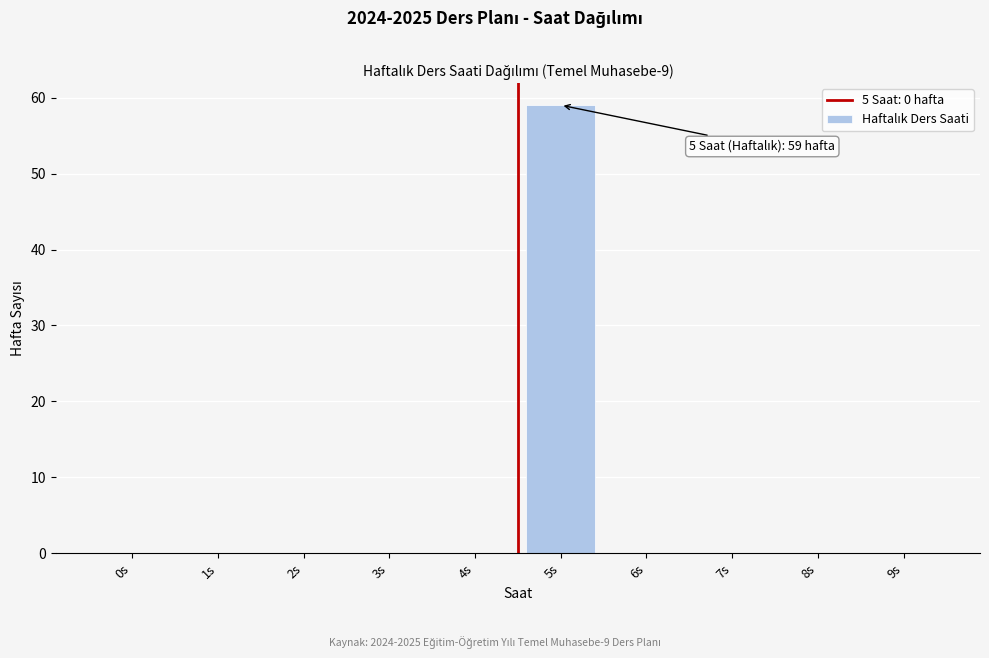

Reading right to left, list all the values displayed in this chart.

9s=0	8s=0	7s=0	6s=0	5s=59	4s=0	3s=0	2s=0	1s=0	0s=0